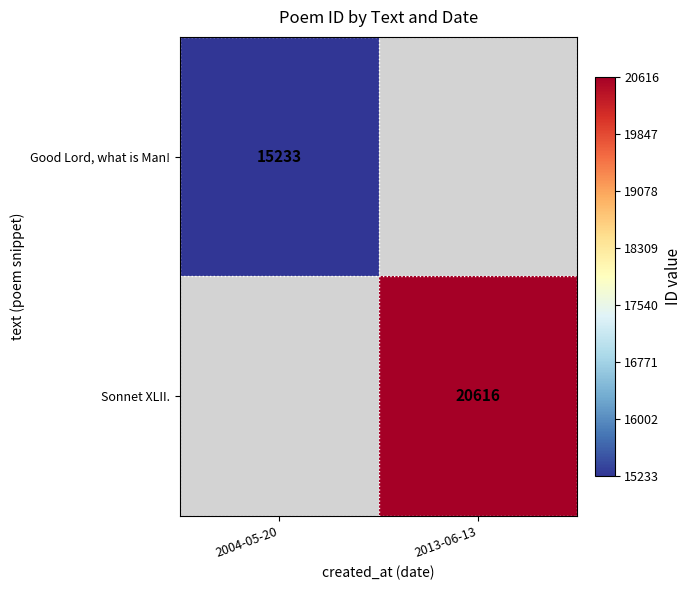

The Good Lord, what is Man! series shows 15233 at 2004-05-20. True or false?

True